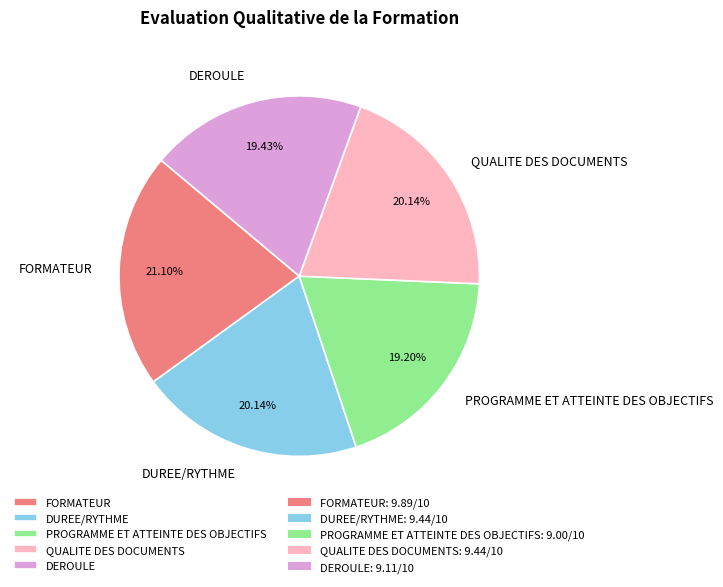

True or false: DUREE/RYTHME accounts for 31% of the total.

False